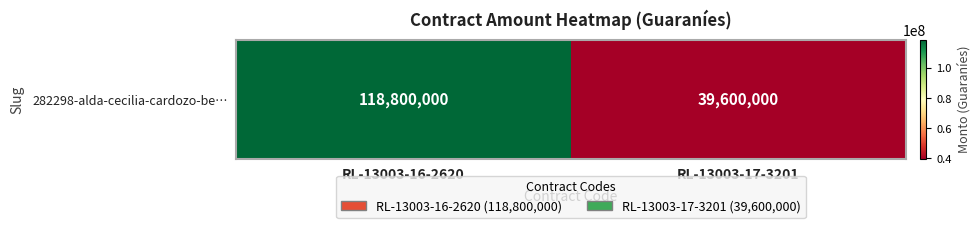

The value at RL-13003-16-2620 is 206117731. True or false?

False